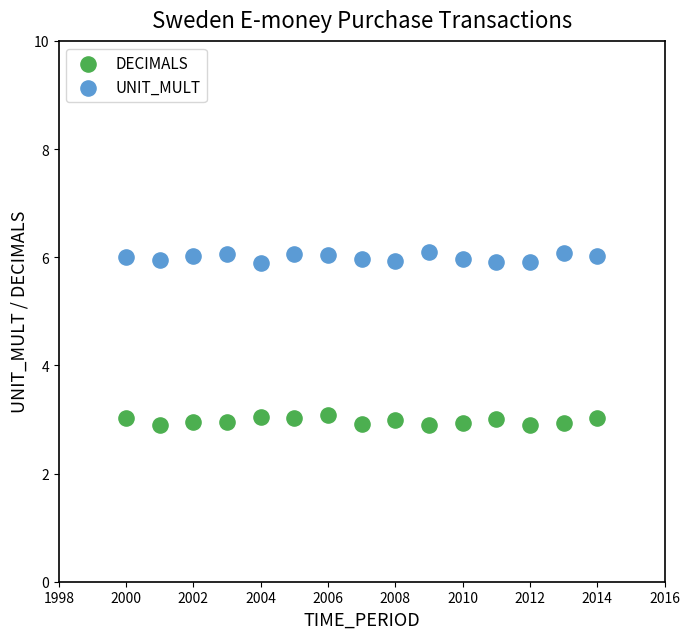

Across all data points, what is the range of Y values (max minus min)?

3.2